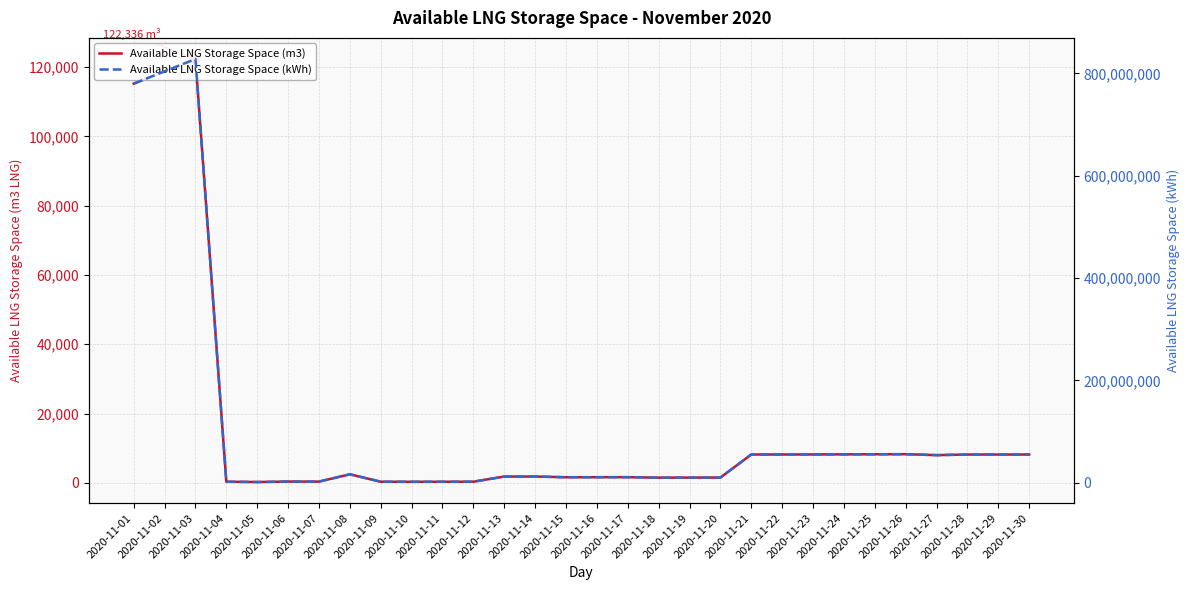

Is the value of Available LNG Storage Space (m3) at 2020-11-21 greater than the value of Available LNG Storage Space (kWh) at 2020-11-21?

No